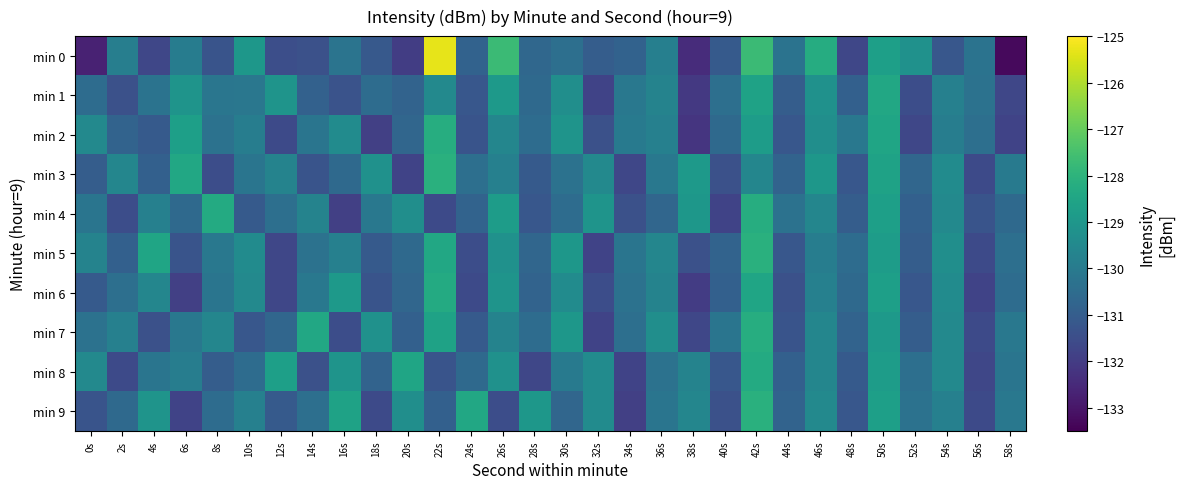

Between 36s and 48s, which series saw the biggest shift?

min 0